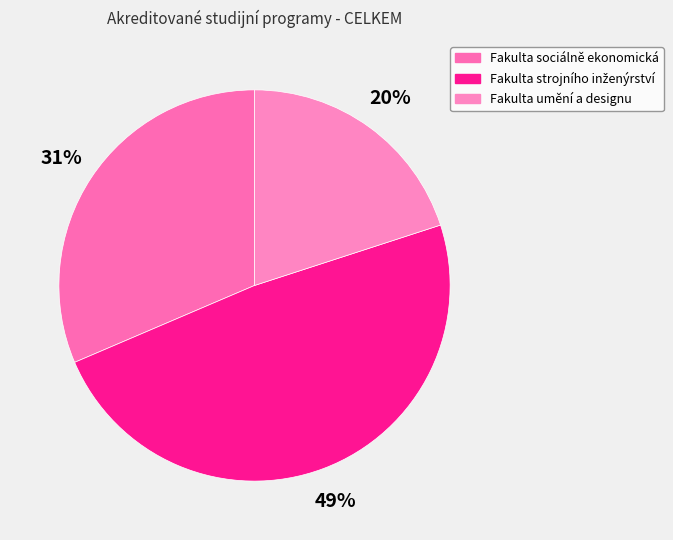

How many segments does this pie chart have?

3